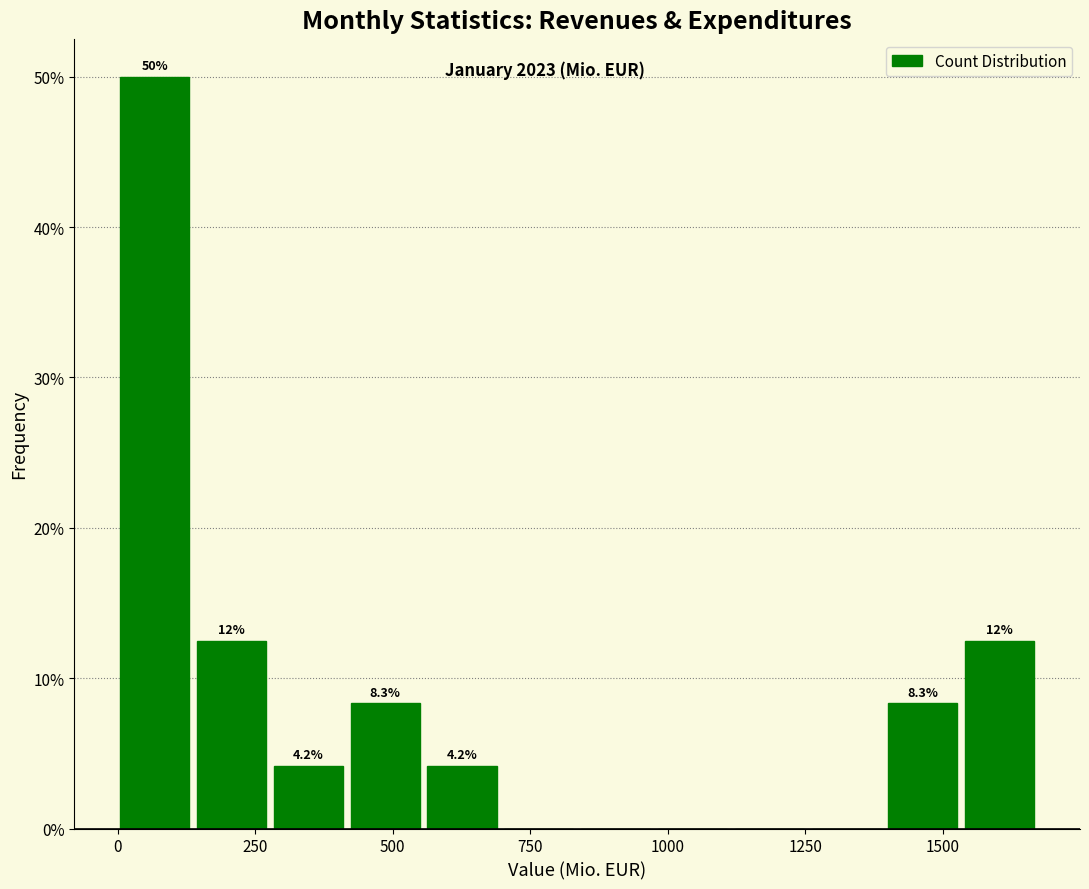

Read against the x-axis, roughly where is the centre of the tallest bar?

50